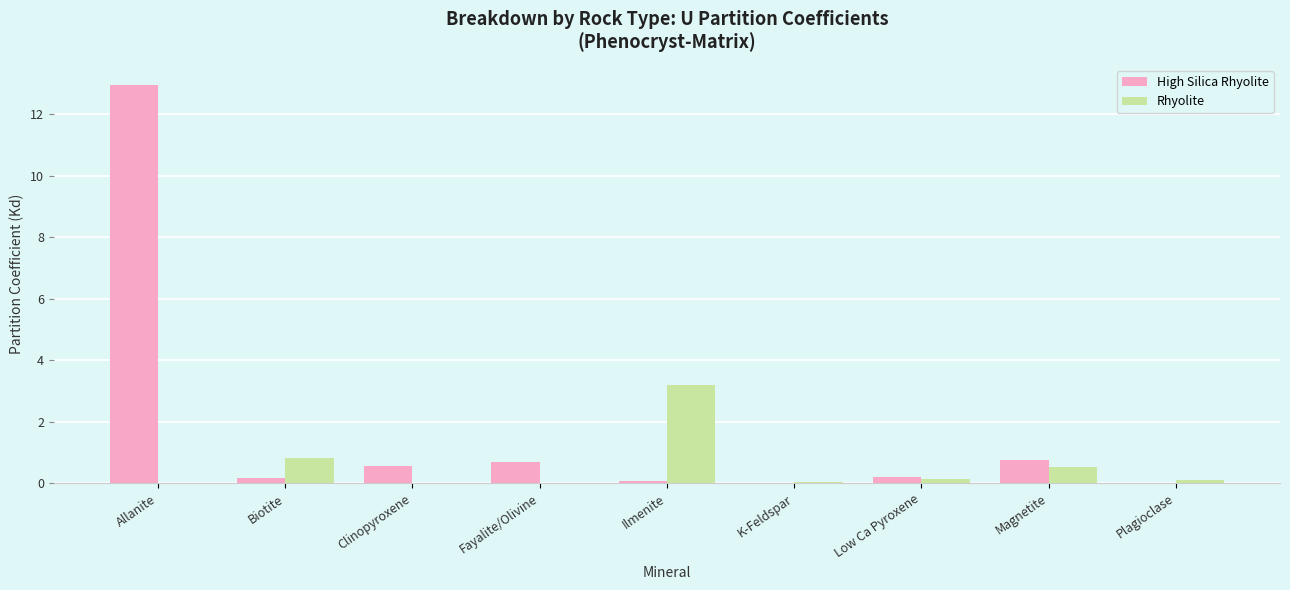

At which category is the sum across all series the highest?

Allanite